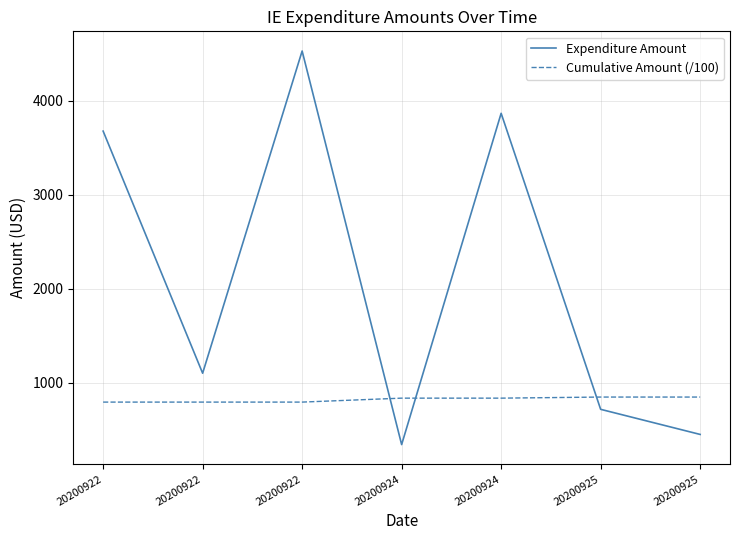

What are all the series names shown in the legend?

Expenditure Amount, Cumulative Amount (/100)